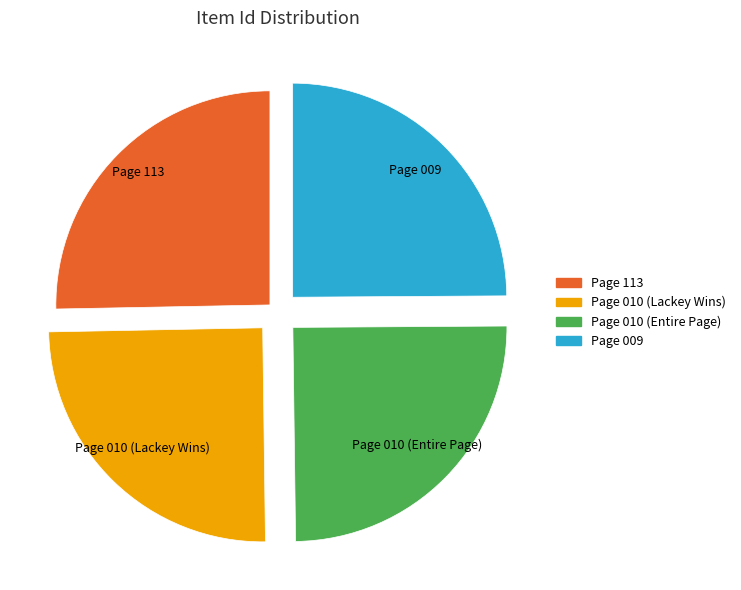

Does Page 010 (Entire Page) account for over 50% of the chart?

No